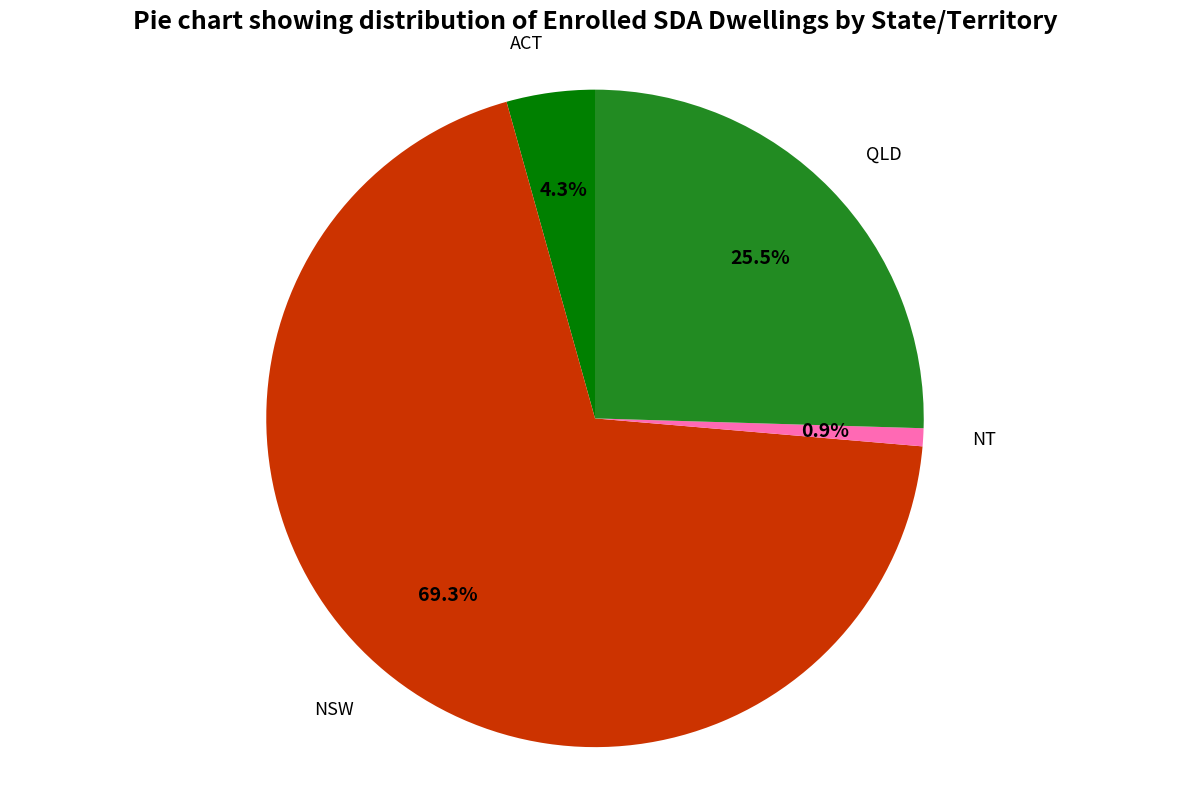

Count the number of slices in the pie.

4